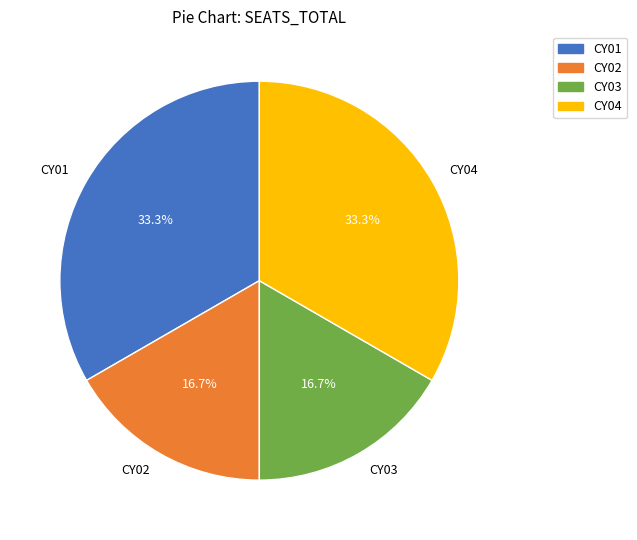

What portion of the pie excludes CY02?

83.3%